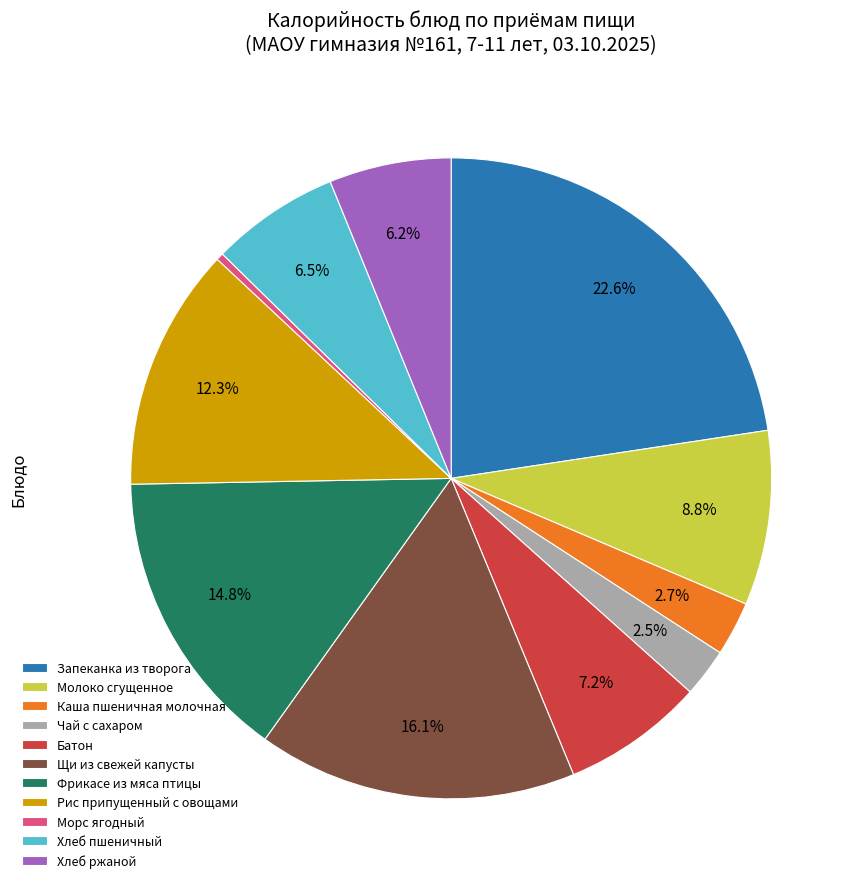

Between Морс ягодный and Чай с сахаром, which is larger?

Чай с сахаром